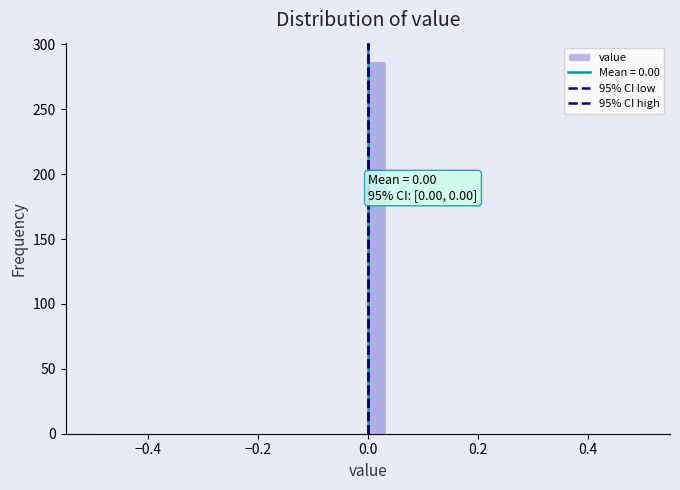

Read against the x-axis, roughly where is the centre of the tallest bar?

0.02